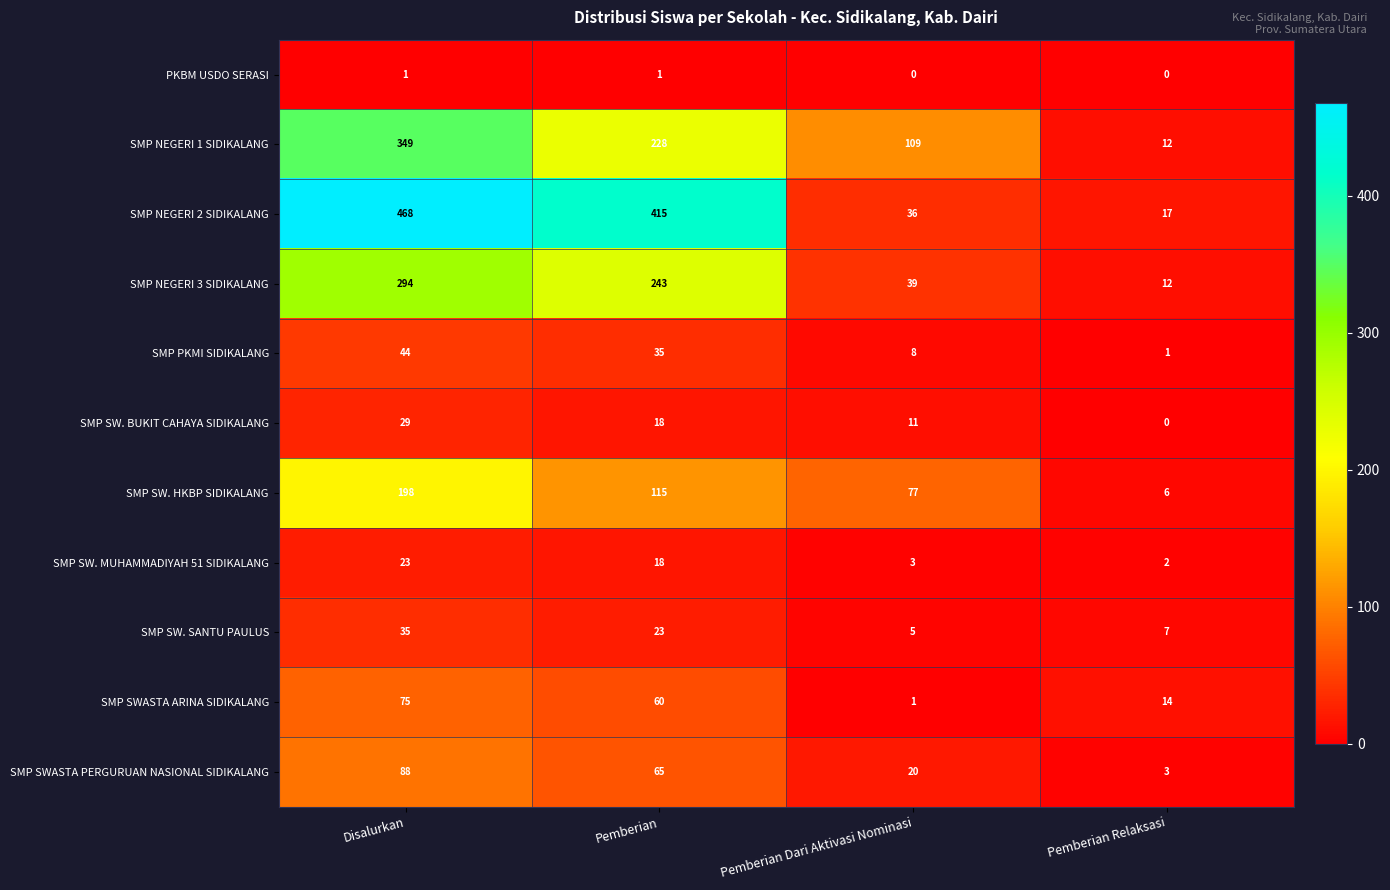

Where is SMP NEGERI 1 SIDIKALANG nearest to the value 180?

Pemberian